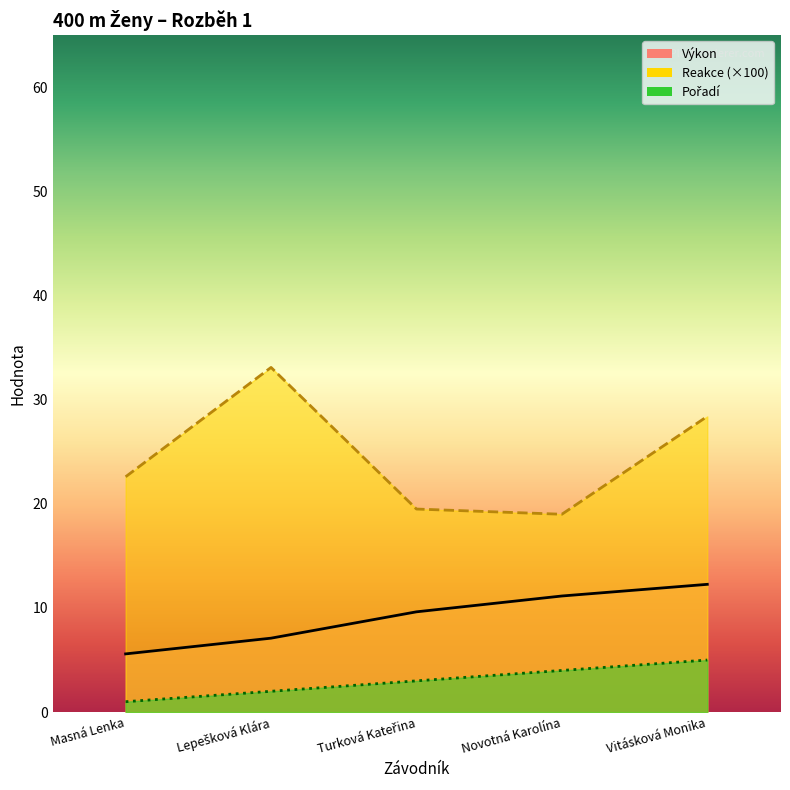

Where does the Výkon series first go above 9?

Turková Kateřina